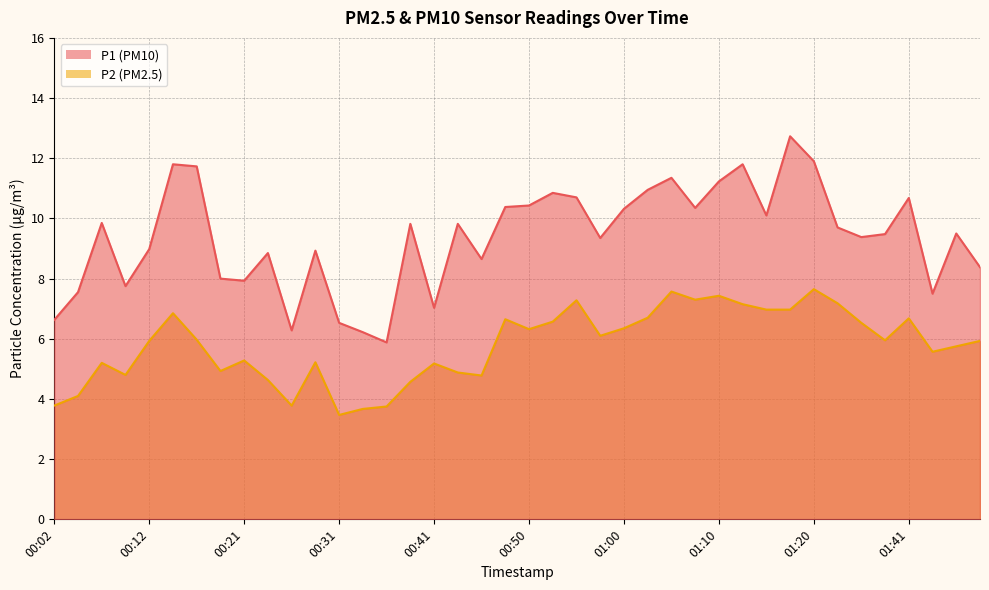

Which series has the largest total across all categories?

P1